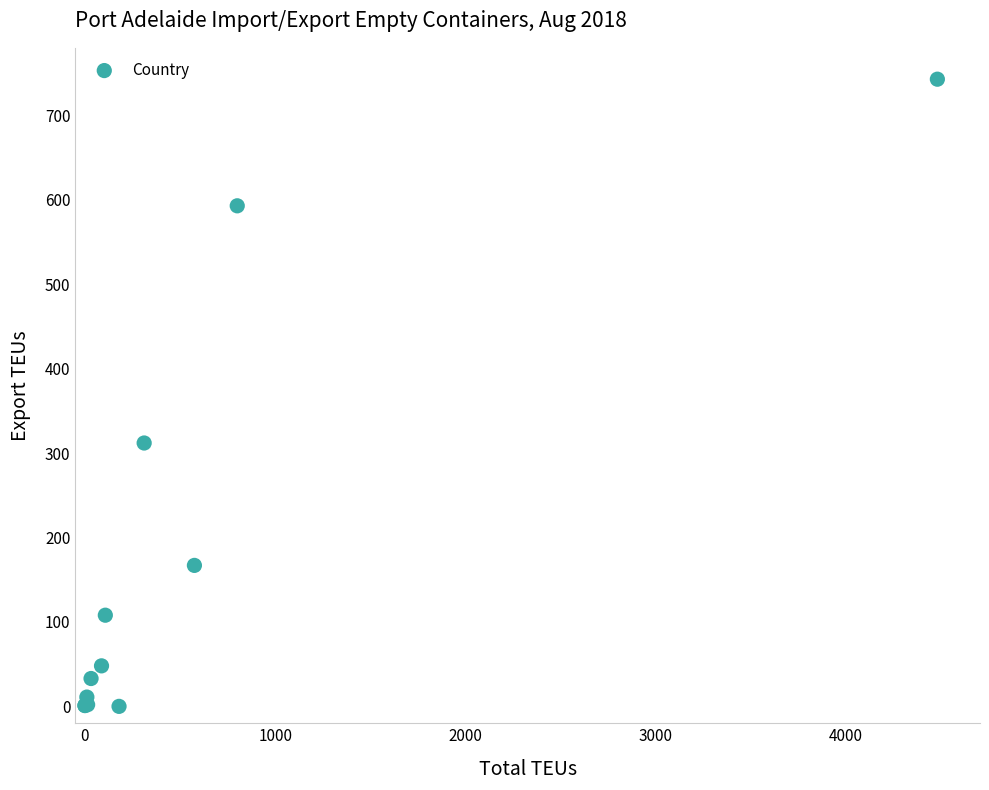

What Y value in the scatter plot is closest to 371?

312